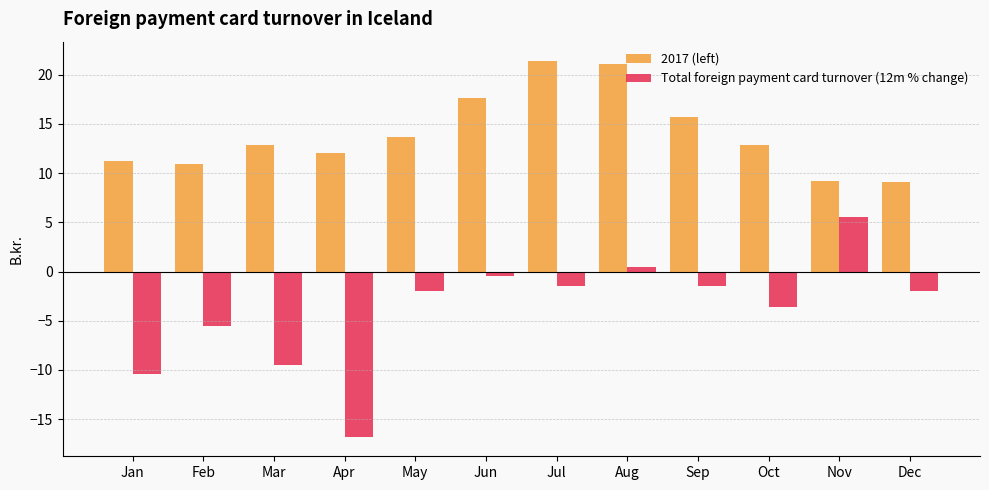

At Nov, list the series in order from smallest to largest.

Total foreign payment card turnover (12m % change), 2017 (left)